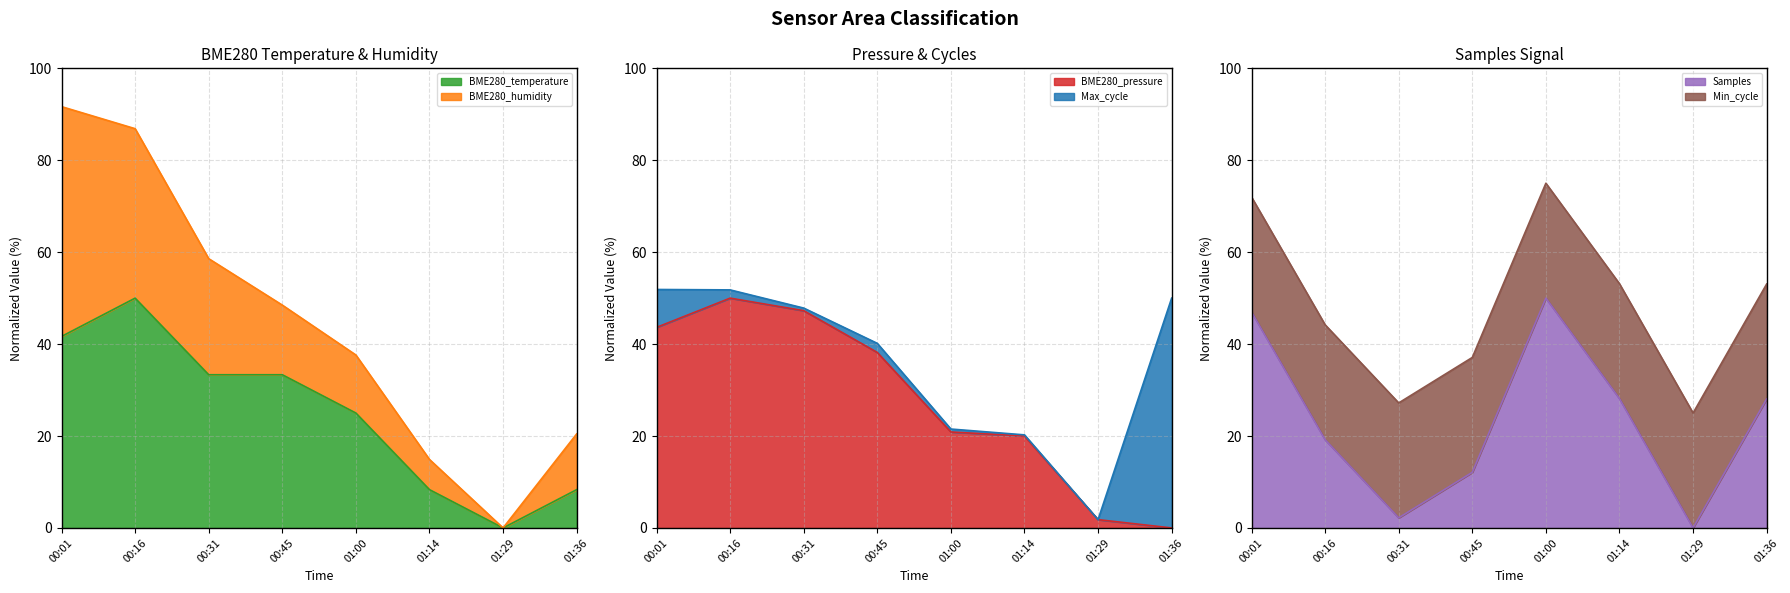

How many positive values does the Samples_scaled series have?

7